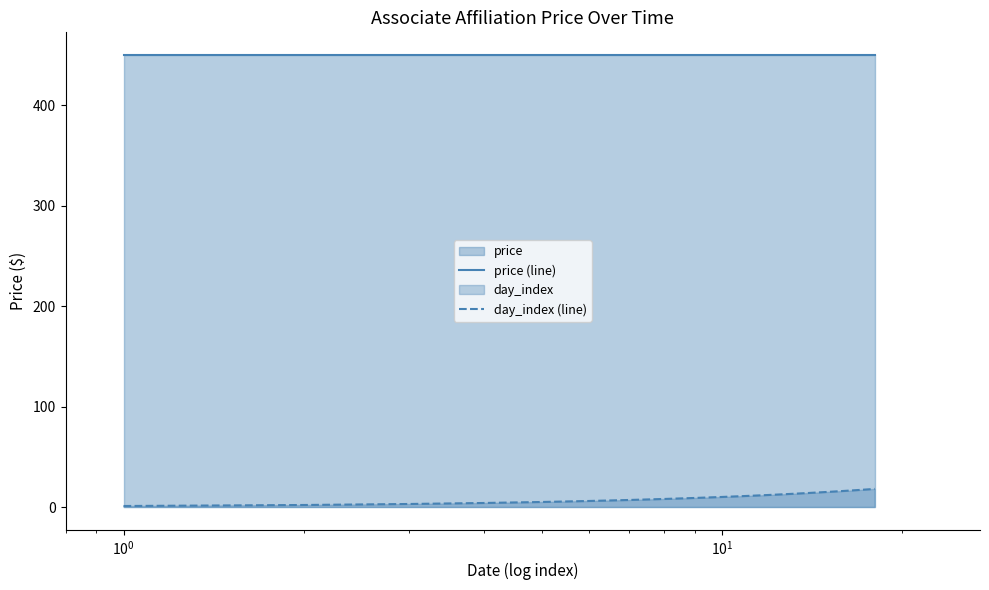

Which series has the largest total across all categories?

price (line)